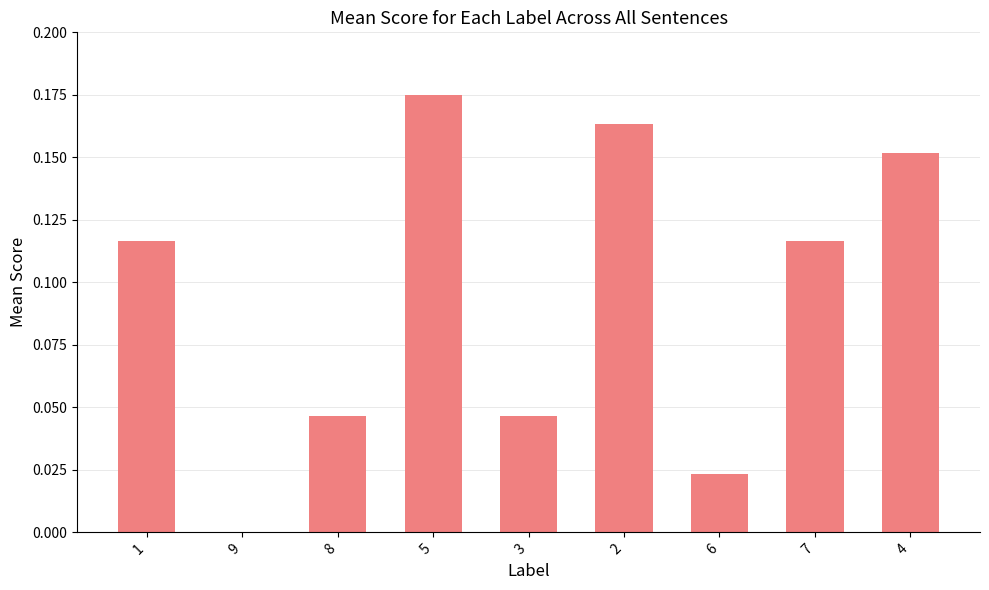

True or false: the data shows 0.0 at 3.

True